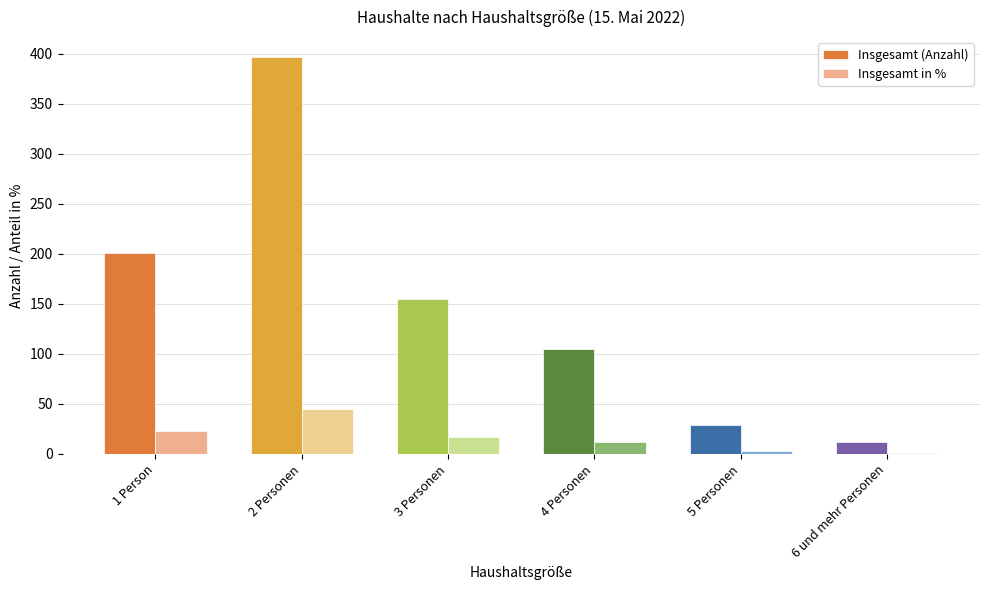

The value of Insgesamt (Anzahl) at 4 Personen is 164.3. True or false?

False